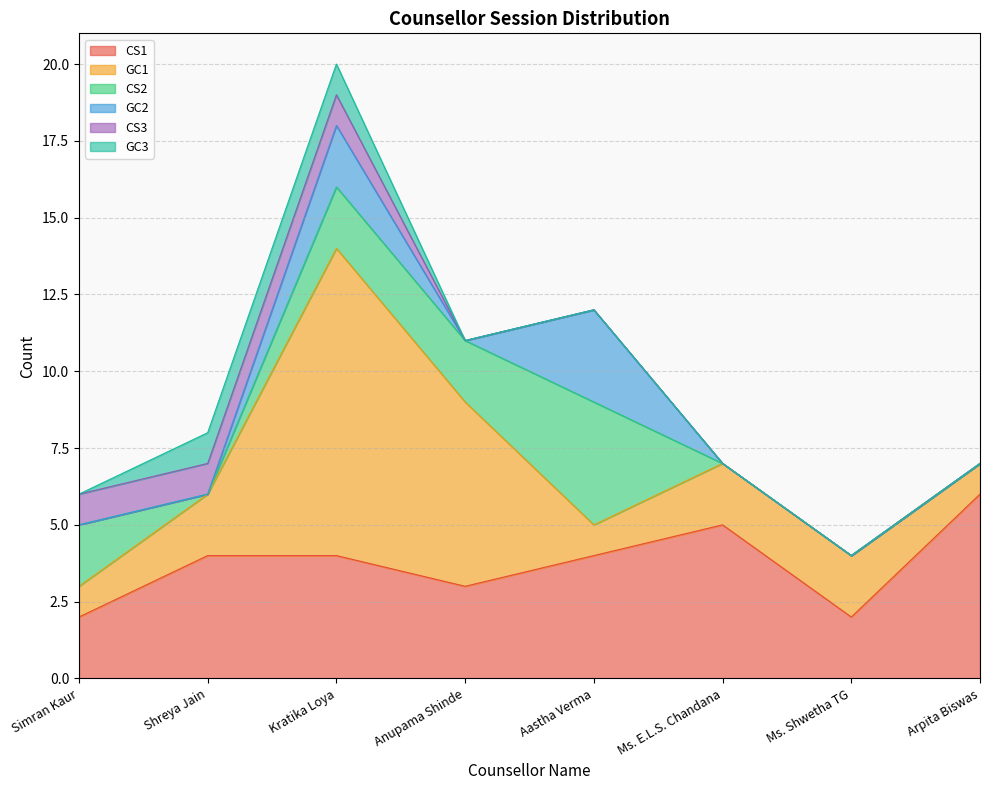

Reading left to right, extract all data points from this chart.

CS1: 2	4	4	3	4	5	2	6
GC1: 1	2	10	6	1	2	2	1
CS2: 2	0	2	2	4	0	0	0
GC2: 0	0	2	0	3	0	0	0
CS3: 1	1	1	0	0	0	0	0
GC3: 0	1	1	0	0	0	0	0